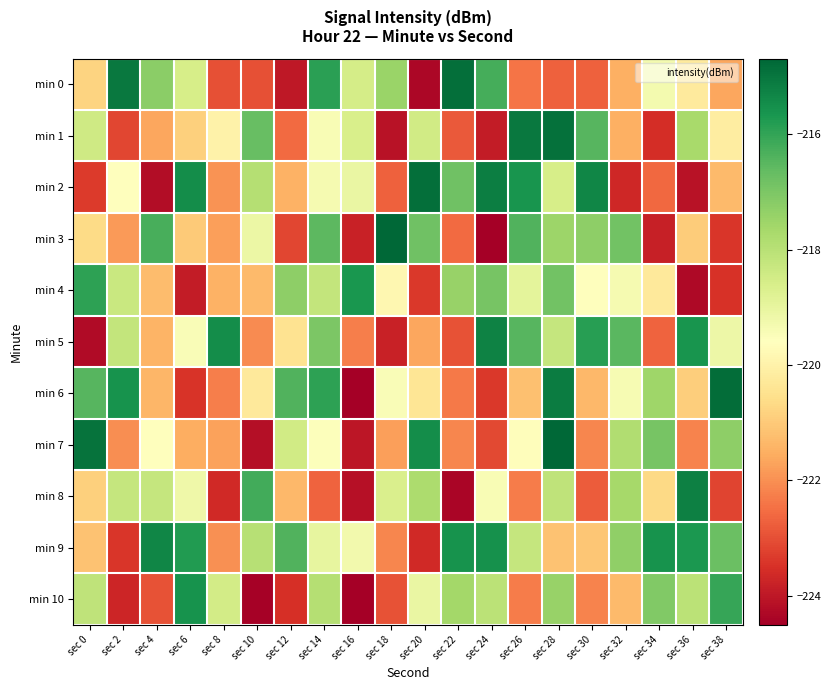

At which category does the chart reach its minimum across all series?

sec 16